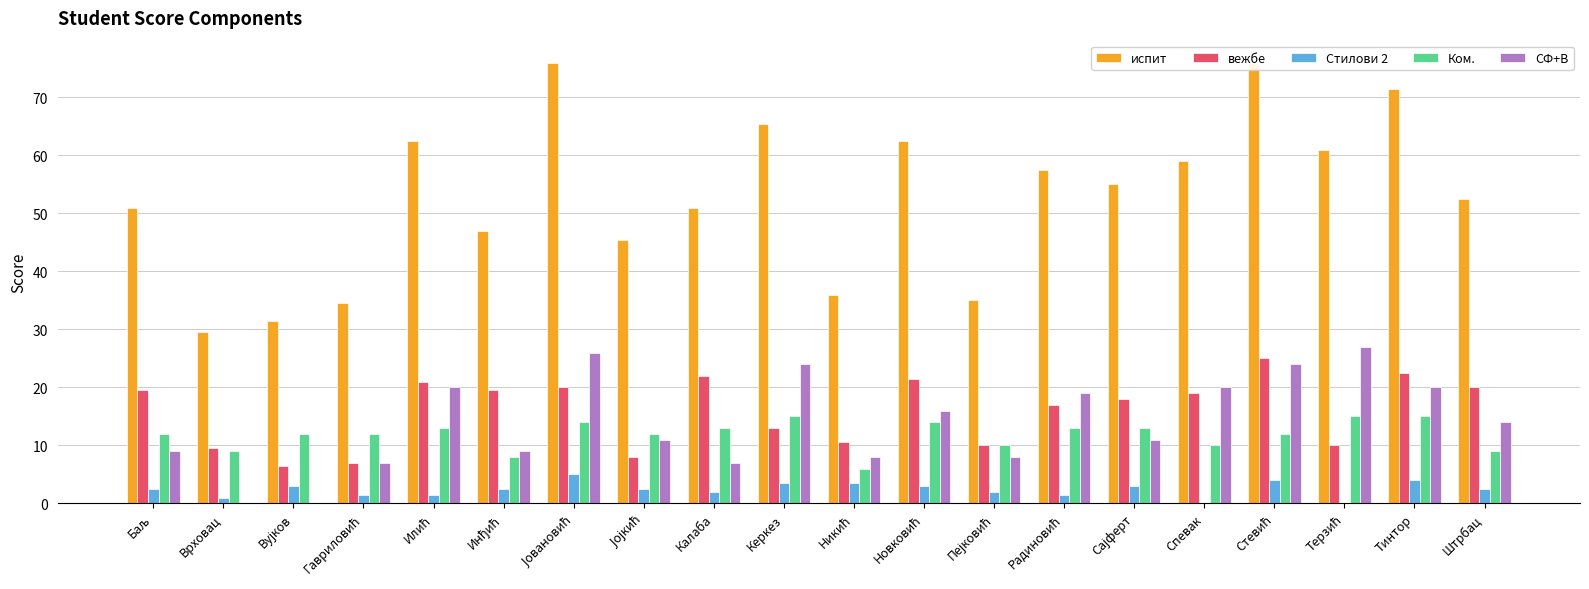

What is the difference between the maximum and minimum values in the Ком. series?

9.0